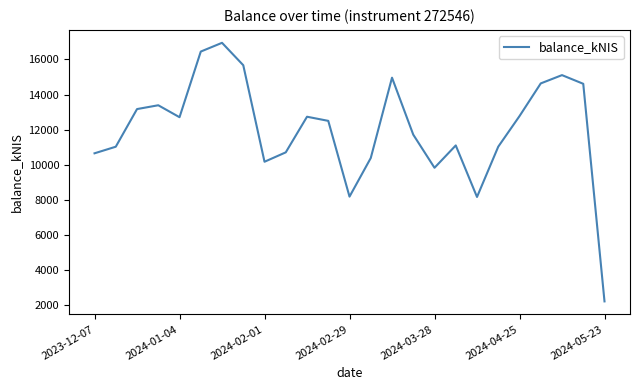

What is the greatest value displayed?

16947.0